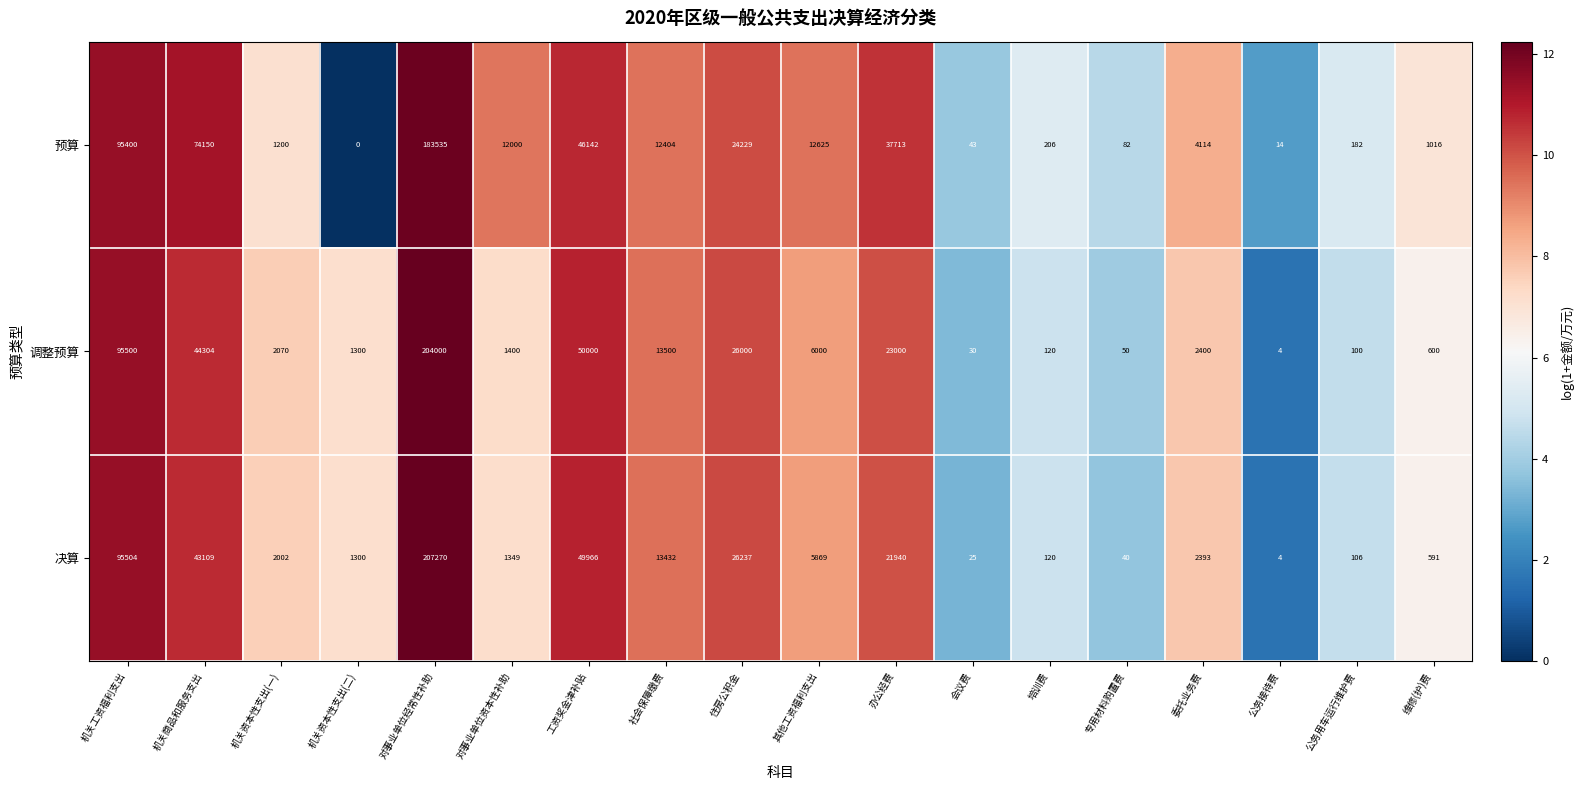

The 预算 series shows 4342 at 其他工资福利支出. True or false?

False